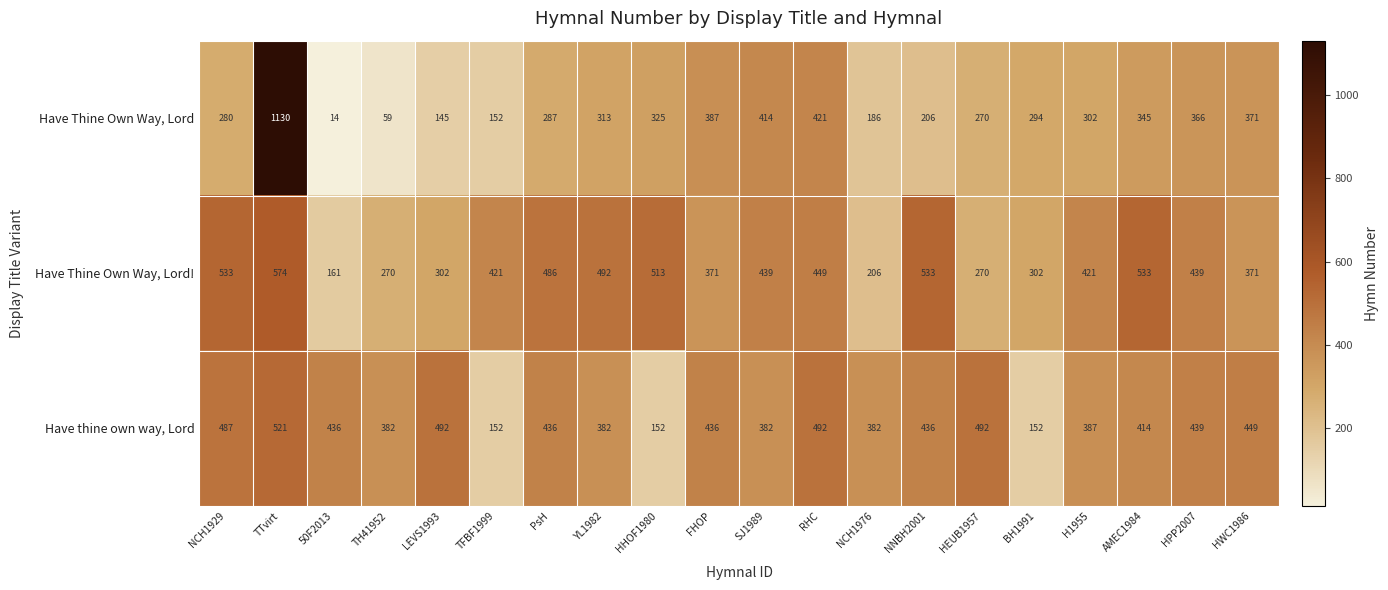

What is the sum of the Have Thine Own Way, Lord values at NNBH2001 and AMEC1984?

551